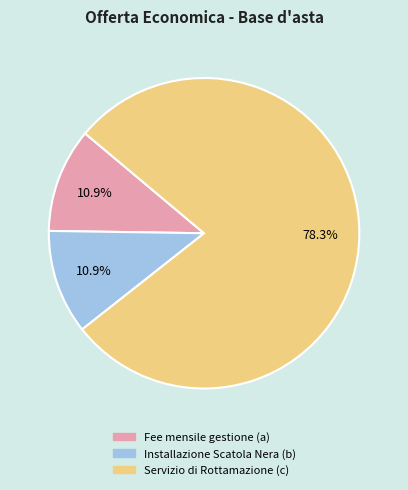

Count the number of slices in the pie.

3